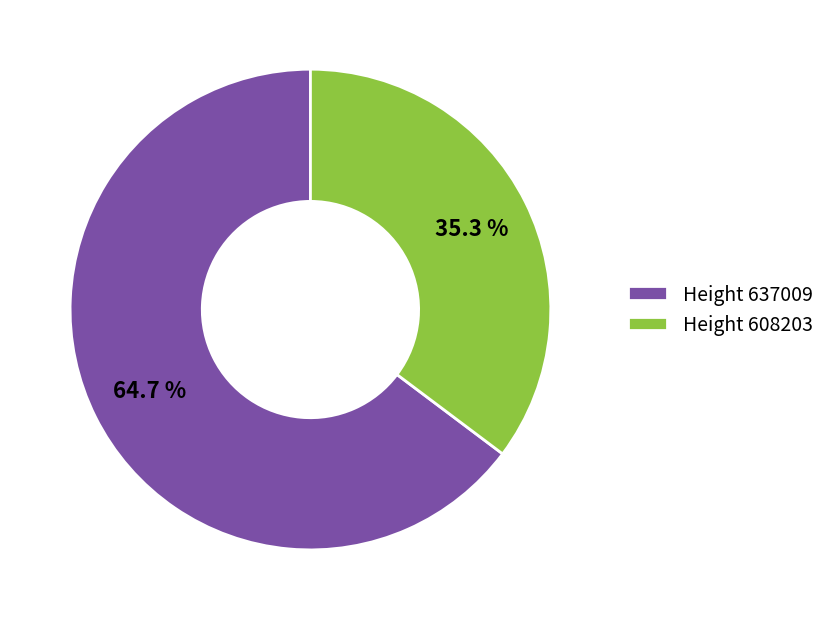

Which category has the biggest portion of the pie?

Height 637009